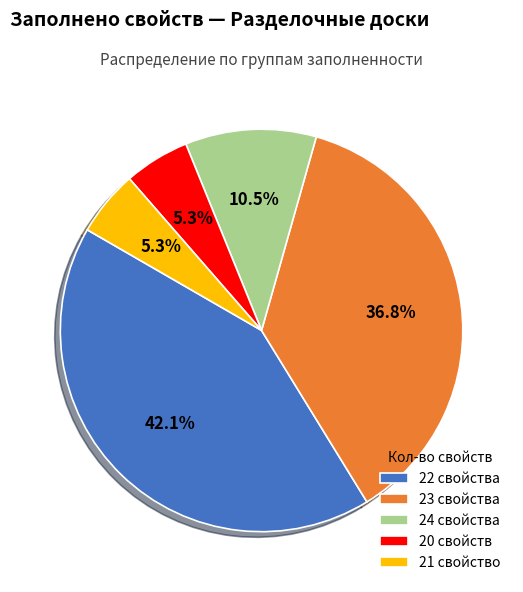

Does 24 свойства account for over 50% of the chart?

No